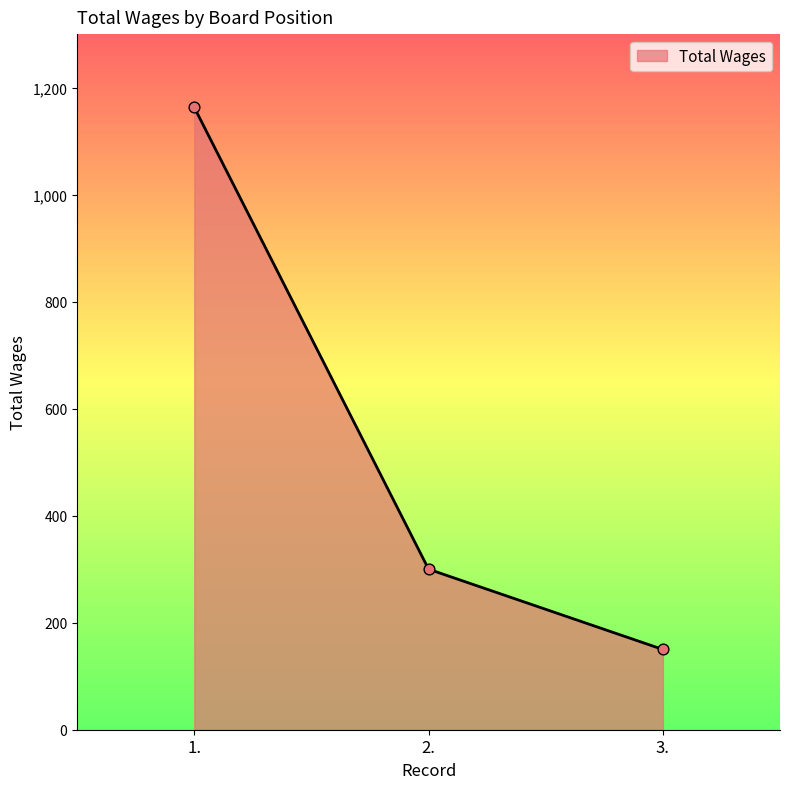

Between 2. and 3., which is larger?

2.